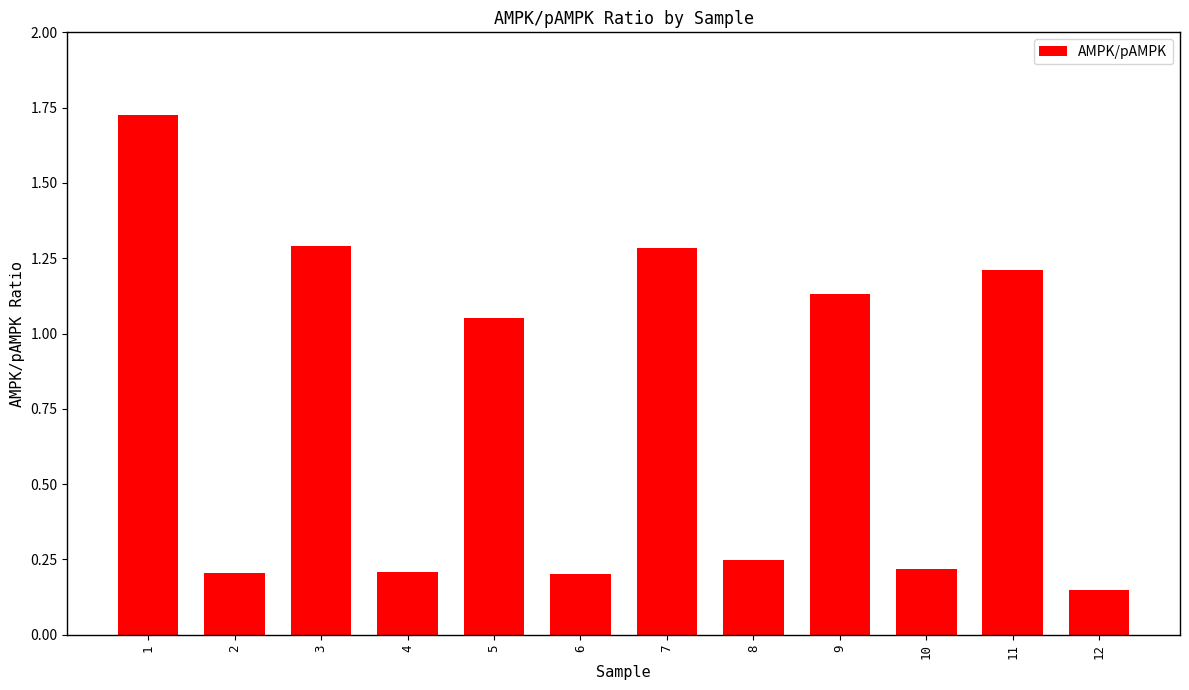

Which has a higher value, 3 or 2?

3